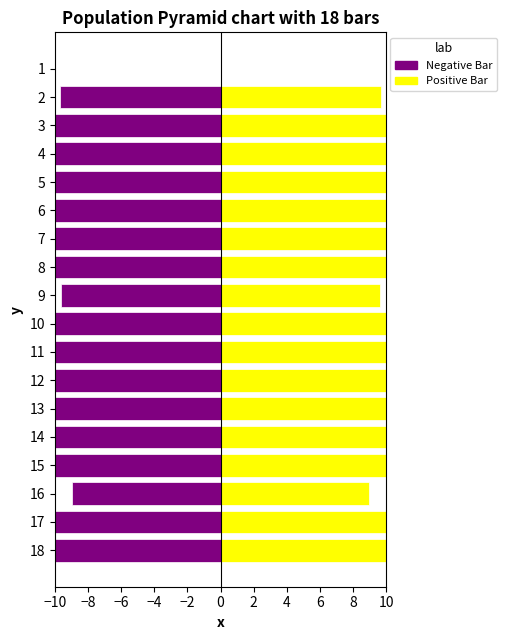

At how many categories does at least one series exceed 10?

14